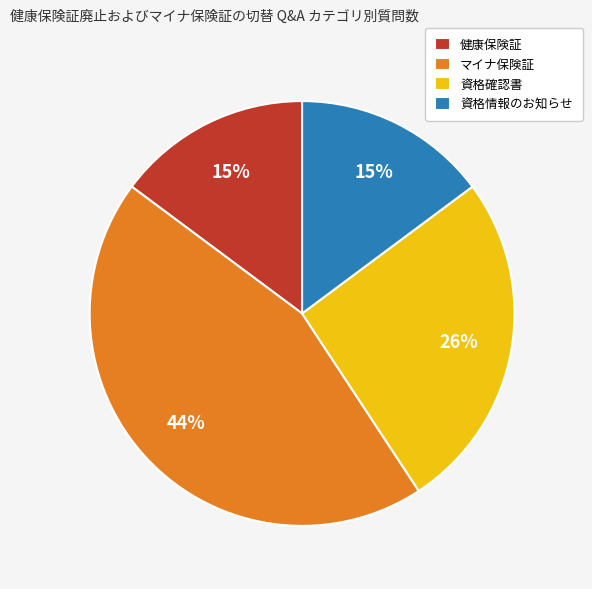

How many slices are in this pie chart?

4